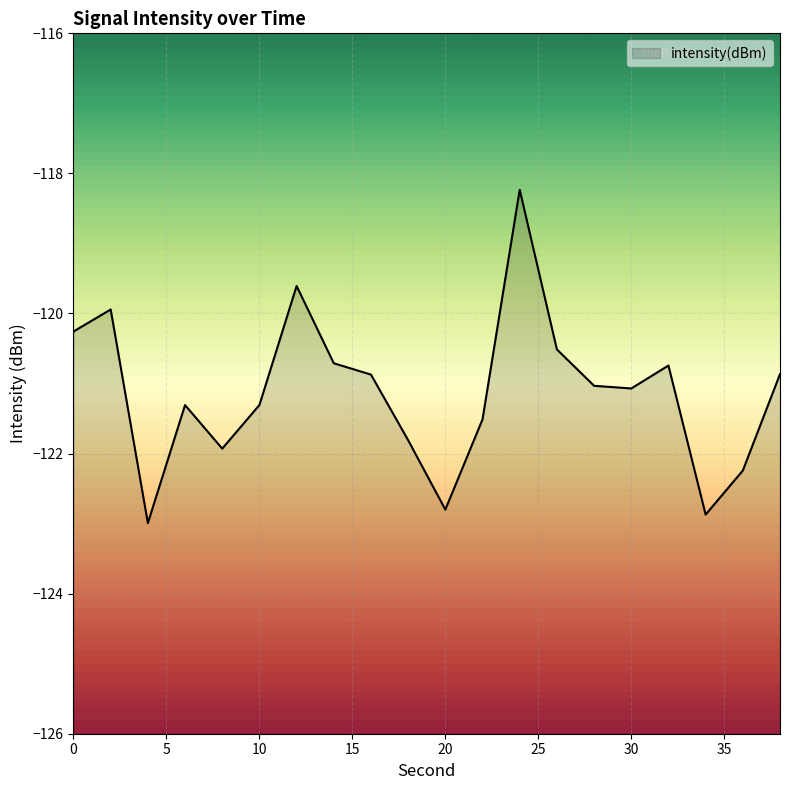

What is the average value?

-121.1